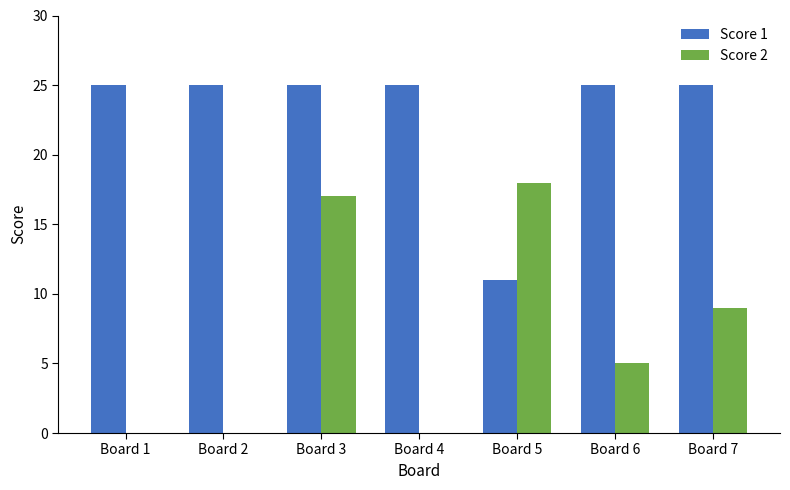

Which series changed the most between Board 3 and Board 7?

Score 2